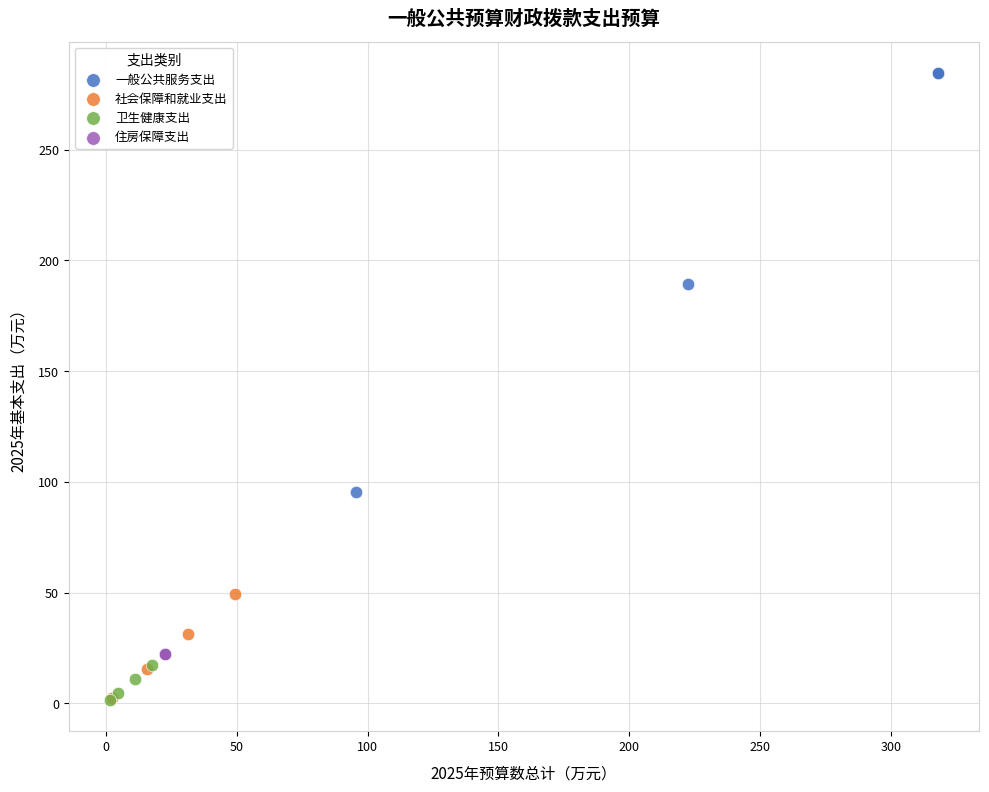

What are all the series names shown in the legend?

一般公共服务支出, 社会保障和就业支出, 卫生健康支出, 住房保障支出